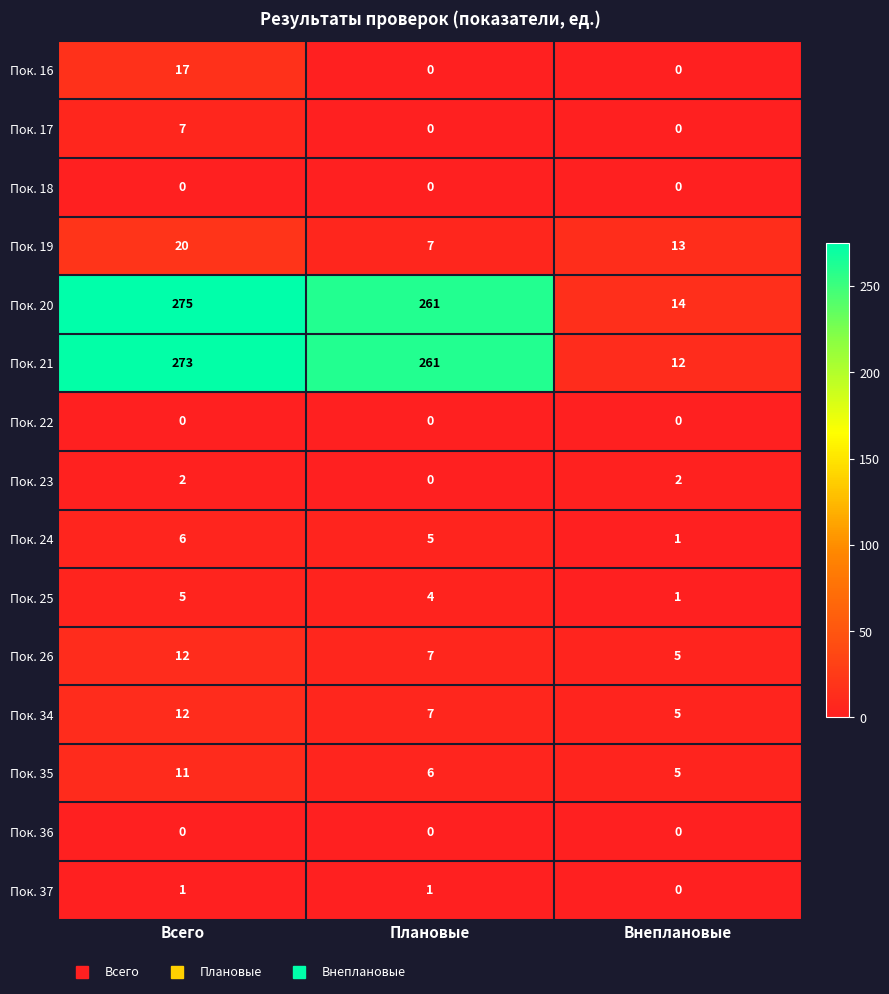

How many distinct data groups are displayed?

15